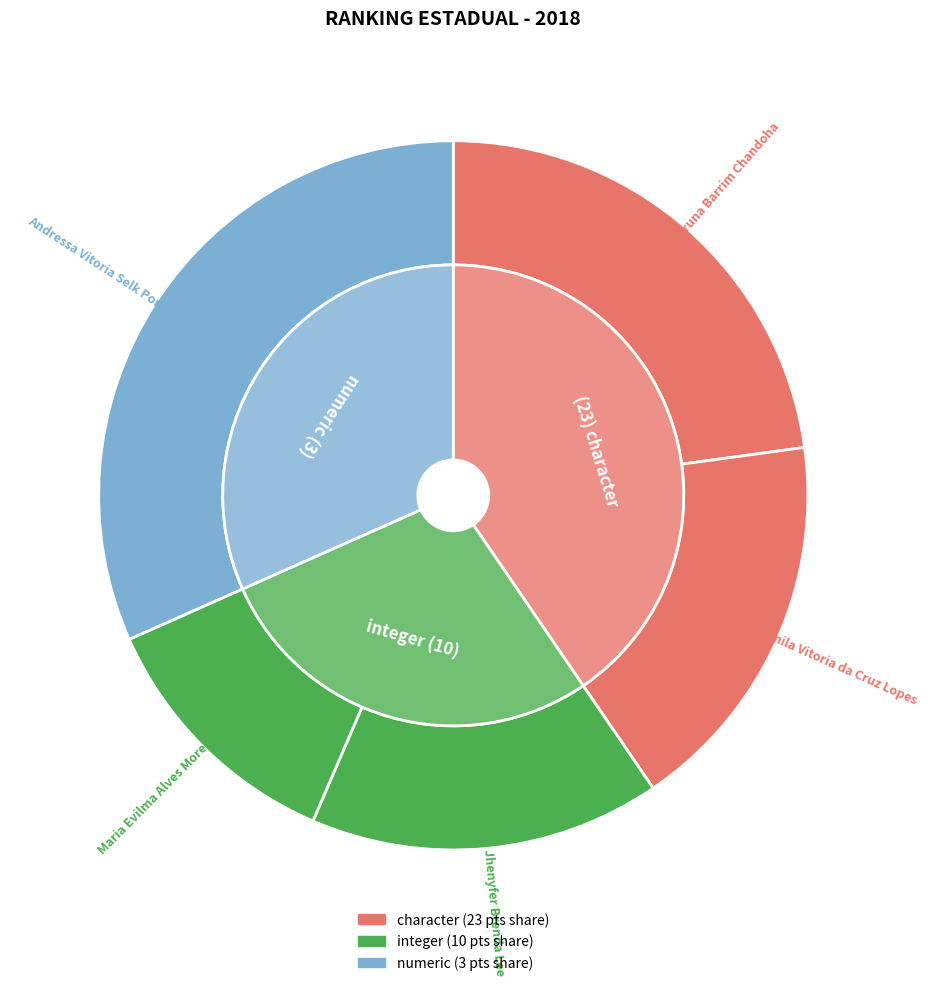

What is the smallest slice in the pie chart?

Maria Evilma Alves Moreira